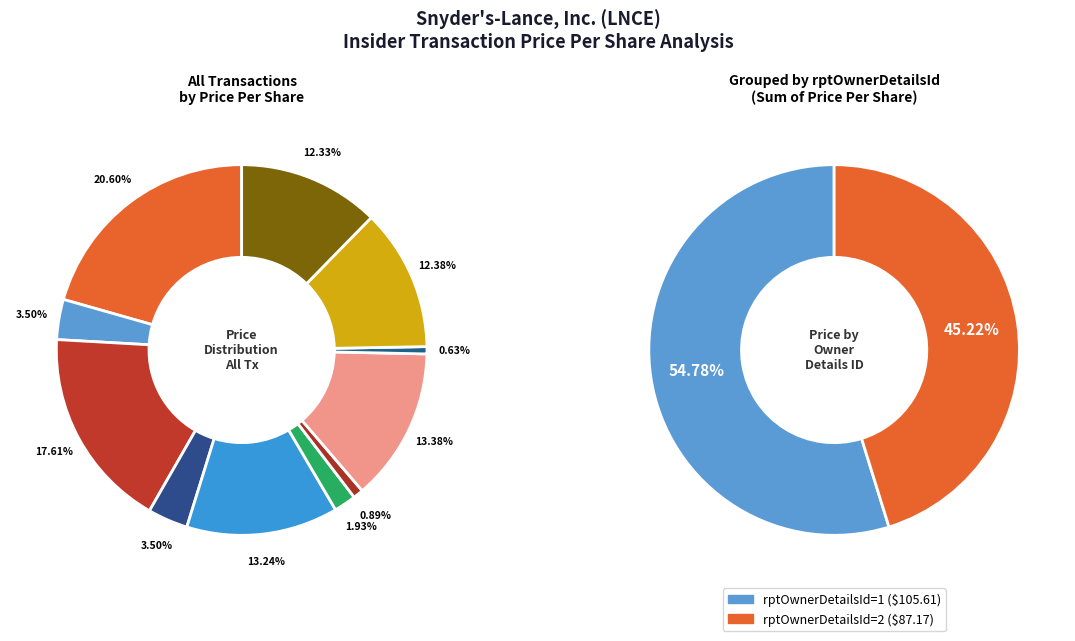

Which slice is the largest?

2017-02-27 (S)